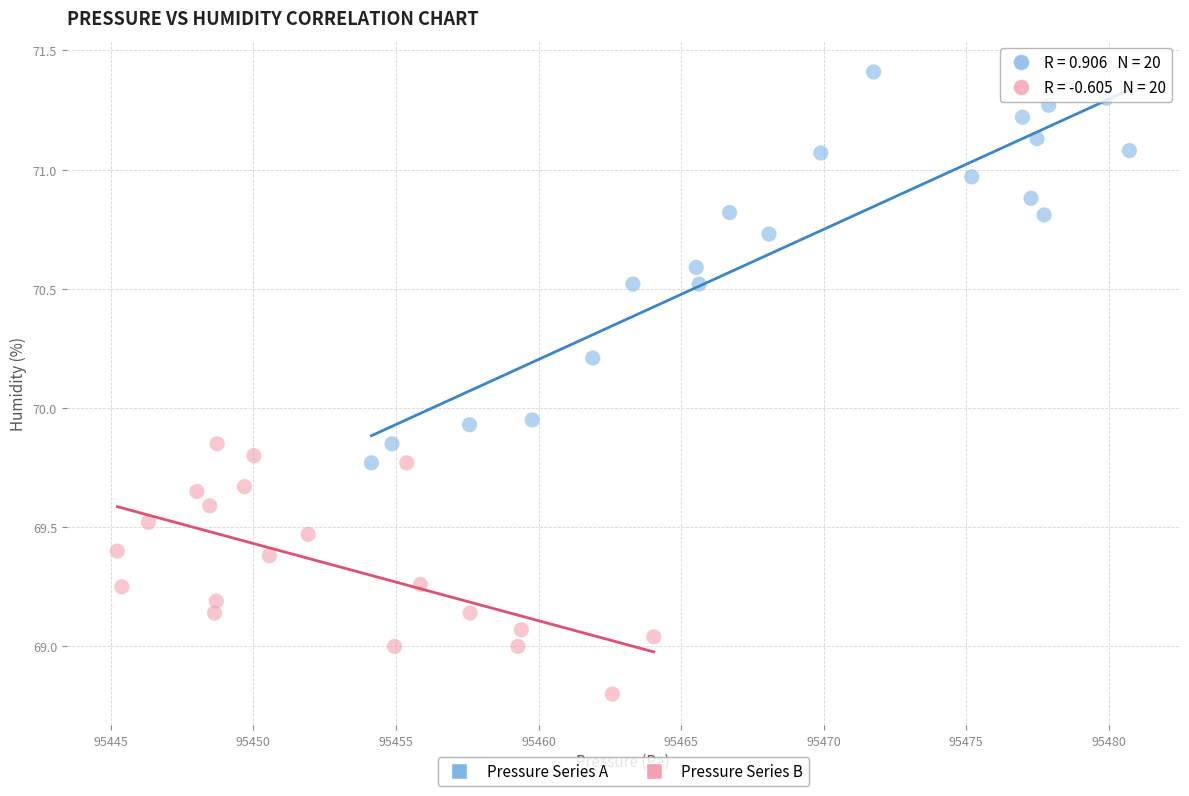

Which series reaches the minimum Y coordinate?

Pressure Series B